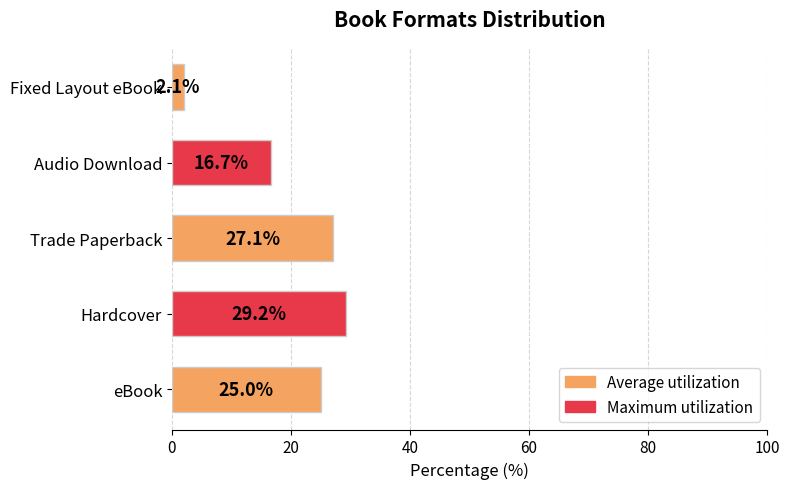

How many bars are there in total?

5